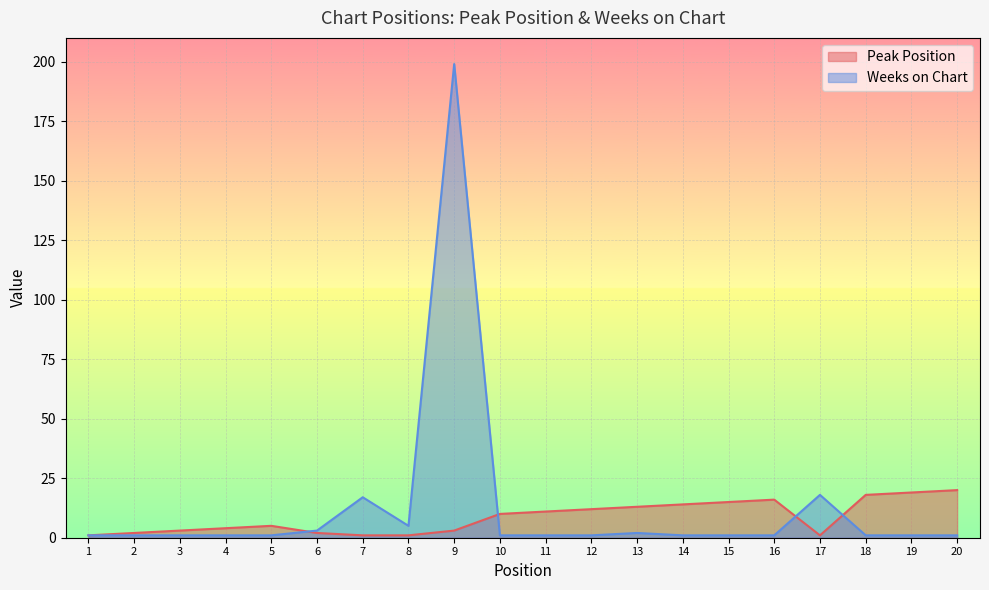

Which category has the lowest value across all series?

1